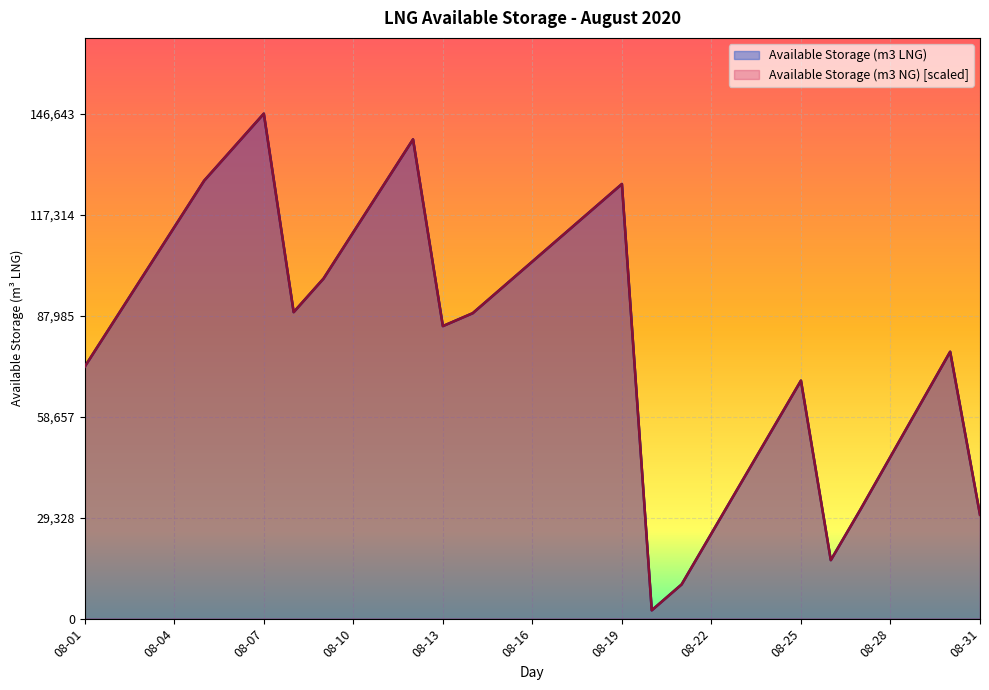

How many lines are shown in the chart?

2